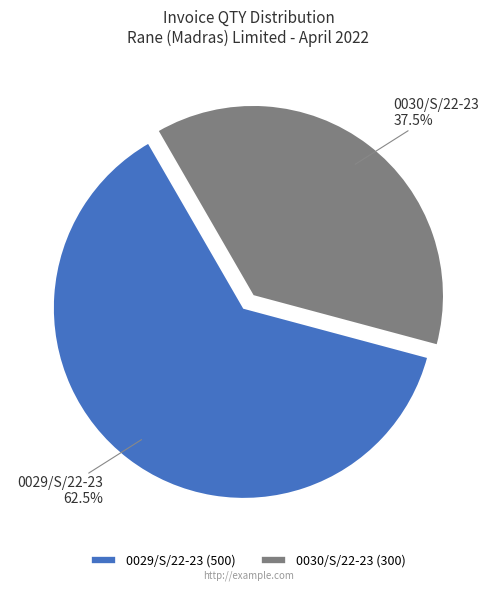

Do 0030/S/22-23 and 0029/S/22-23 together represent more than half of the pie?

Yes